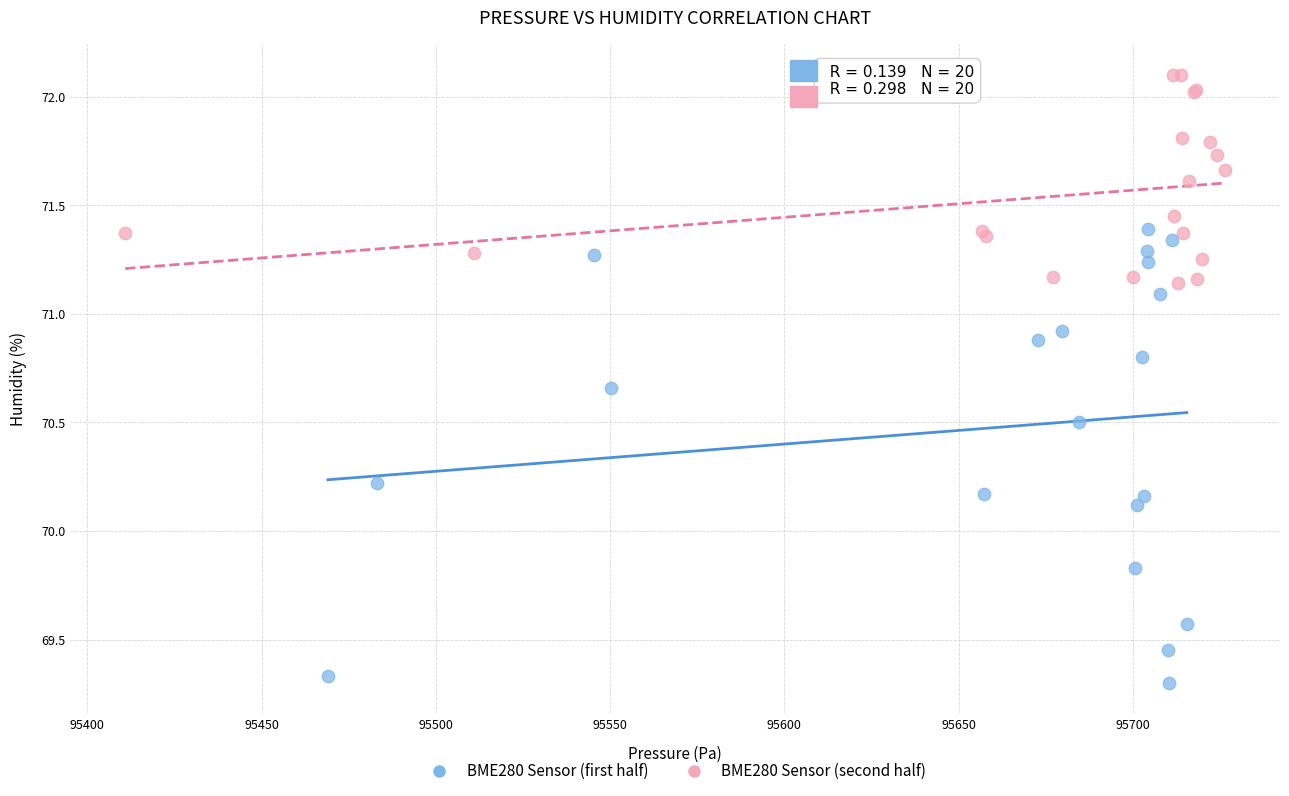

Which series contains the lowest Y value?

BME280 Sensor (first half)